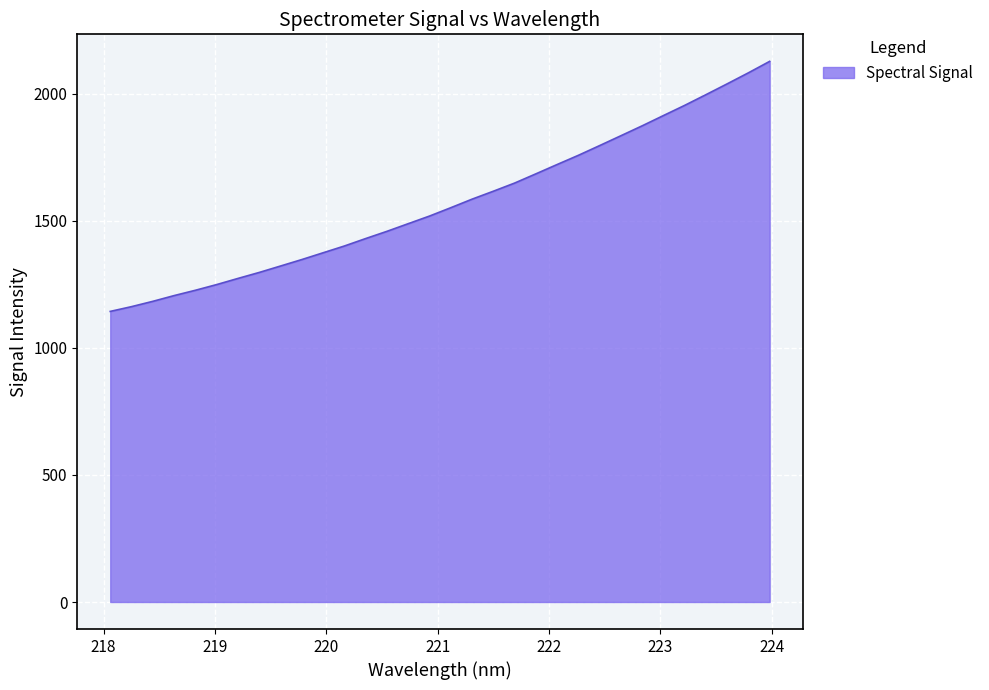

What is the maximum value shown in the chart?

2126.9